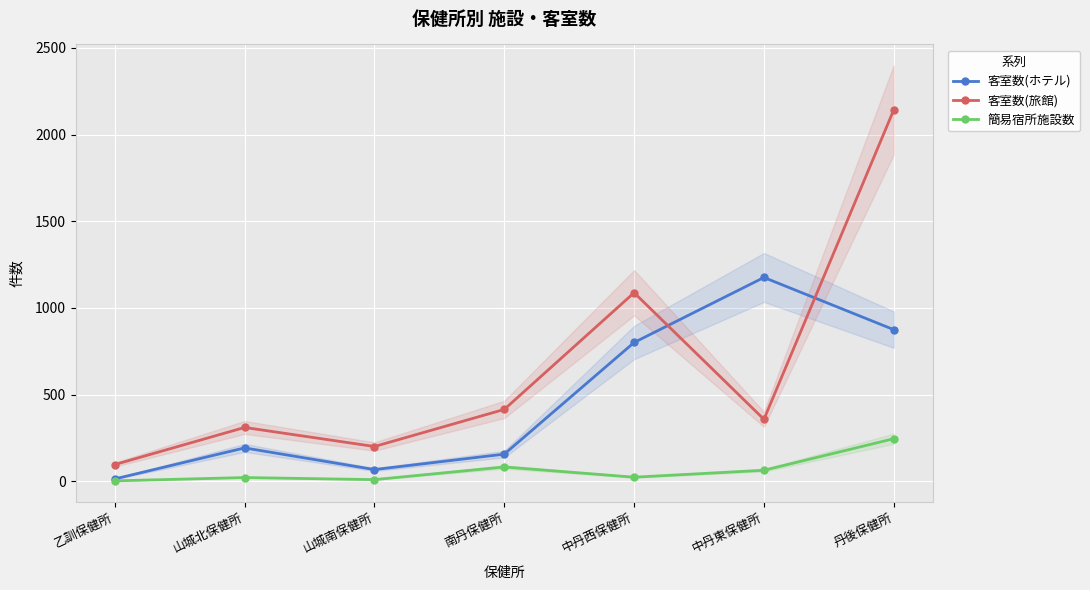

Rank the series by their average value, from highest to lowest.

客室数(旅館), 客室数(ホテル), 簡易宿所施設数